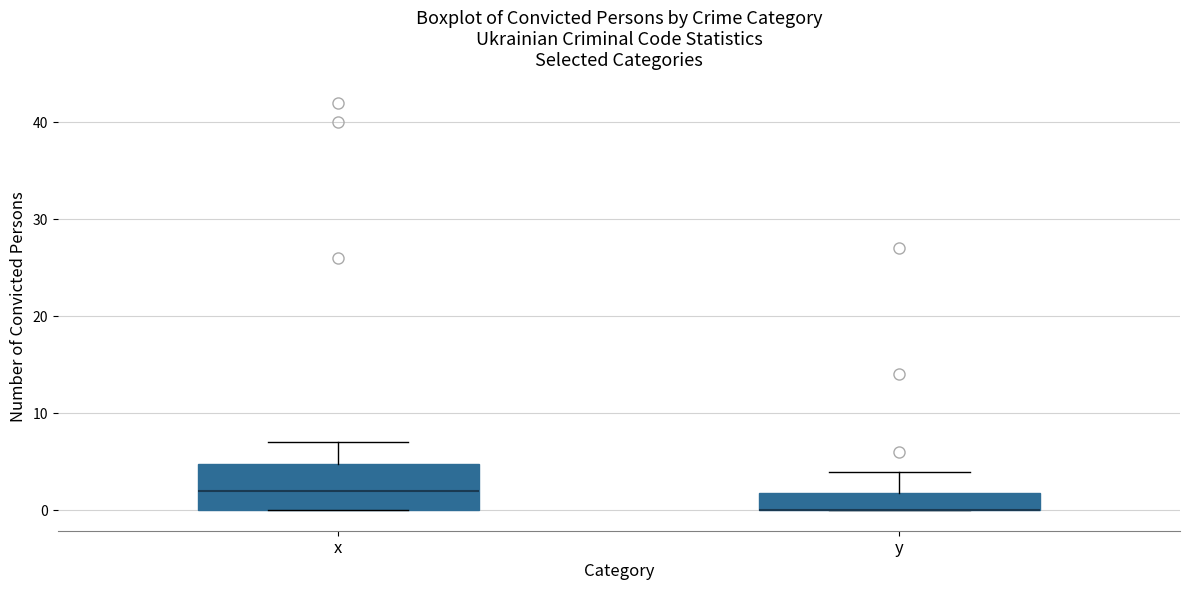

Where is the lower edge of the box for x on the y-axis? The values are not printed on the chart, so give them approximately, as read against the axis.

0